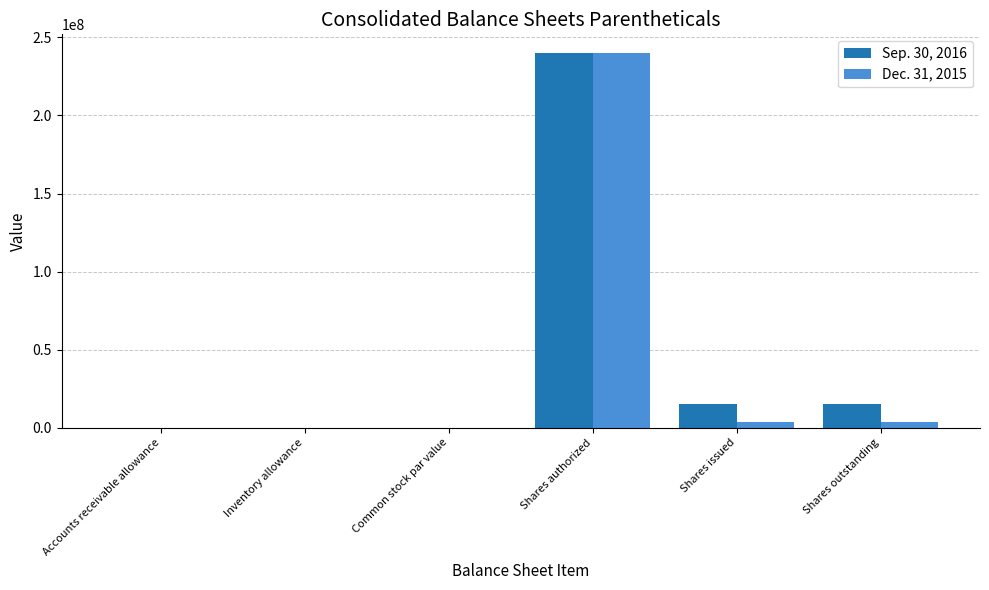

The value of Dec. 31, 2015 at Common stock par value is 0.0. True or false?

True